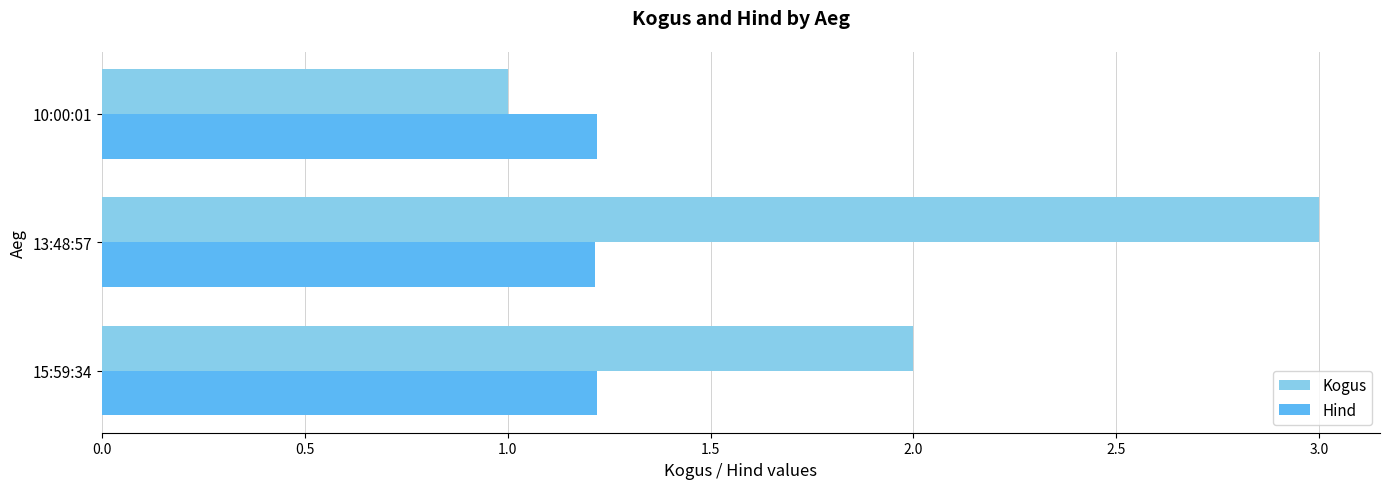

At which category is the sum across all series the highest?

13:48:57